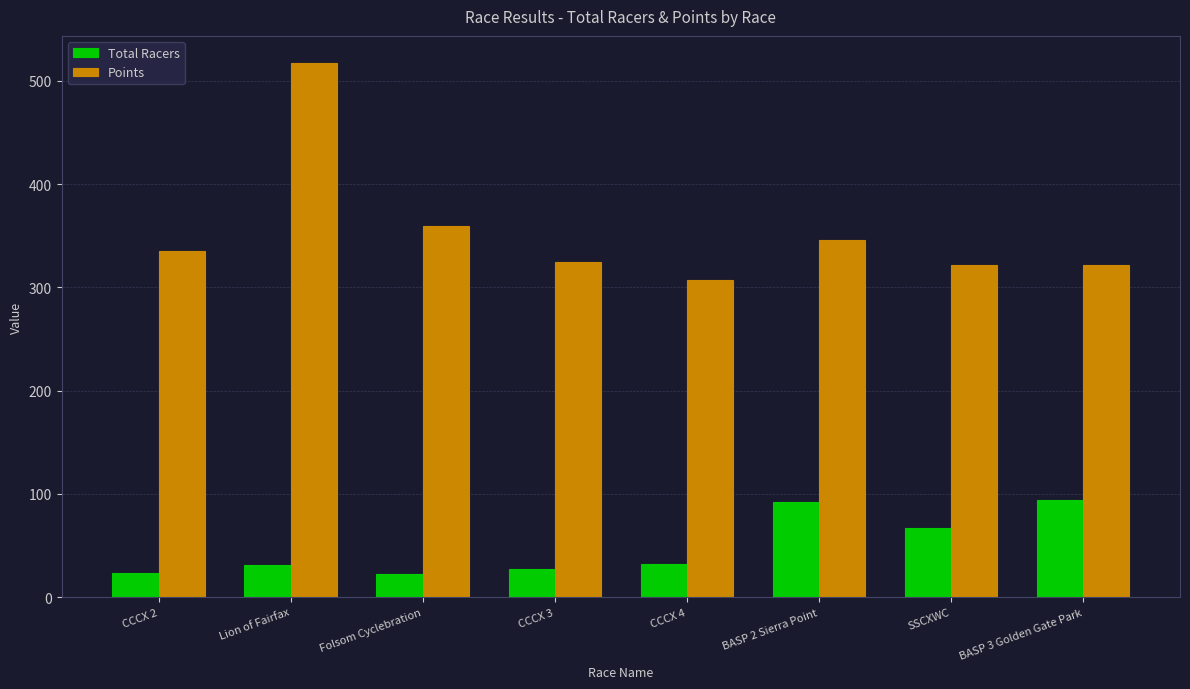

What is the sum of all Points values?

2833.5